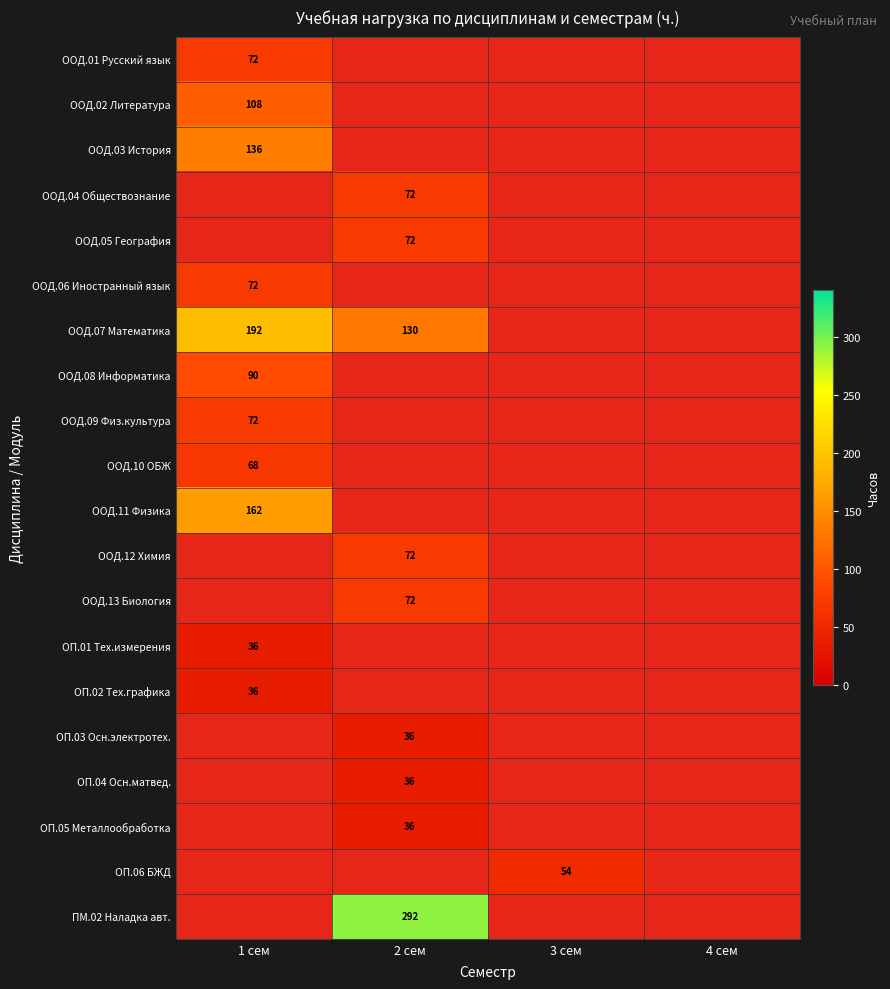

Is the value of ОП.04 Осн.матвед. at 2 сем greater than the value of ООД.03 История at 1 сем?

No